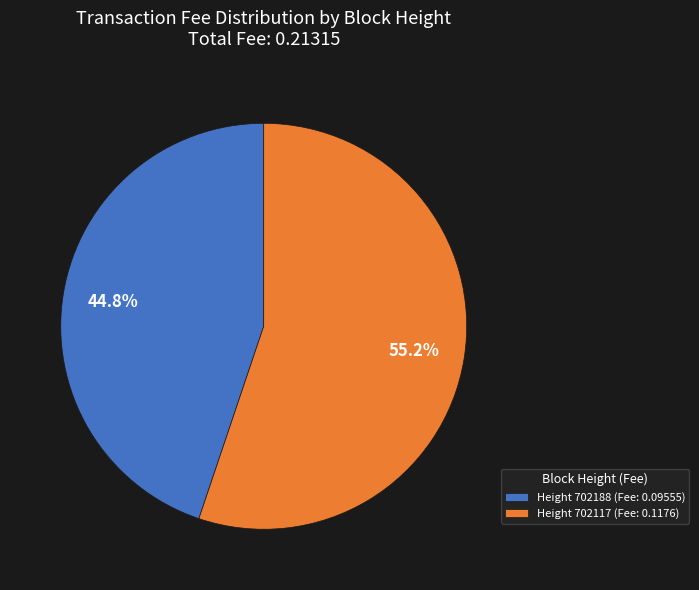

How much of the chart is everything except Height 702117 (Fee: 0.1176)?

44.8%